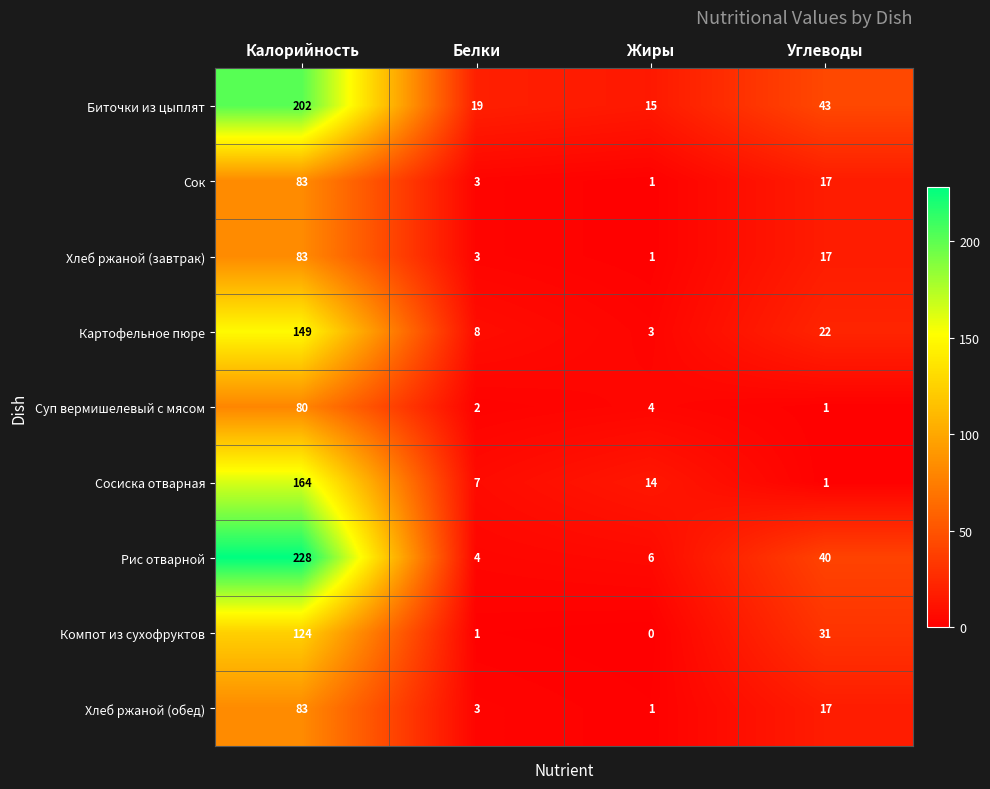

True or false: Хлеб ржаной (обед) has a value of 1 at Жиры.

True